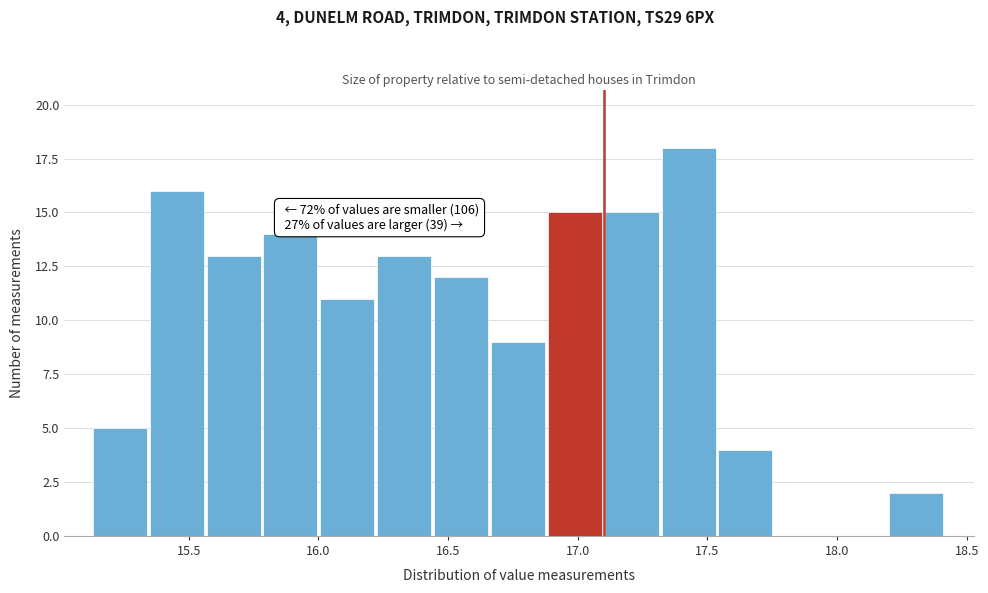

Over which range of the x-axis is the bar tallest?

17.30 to 17.55